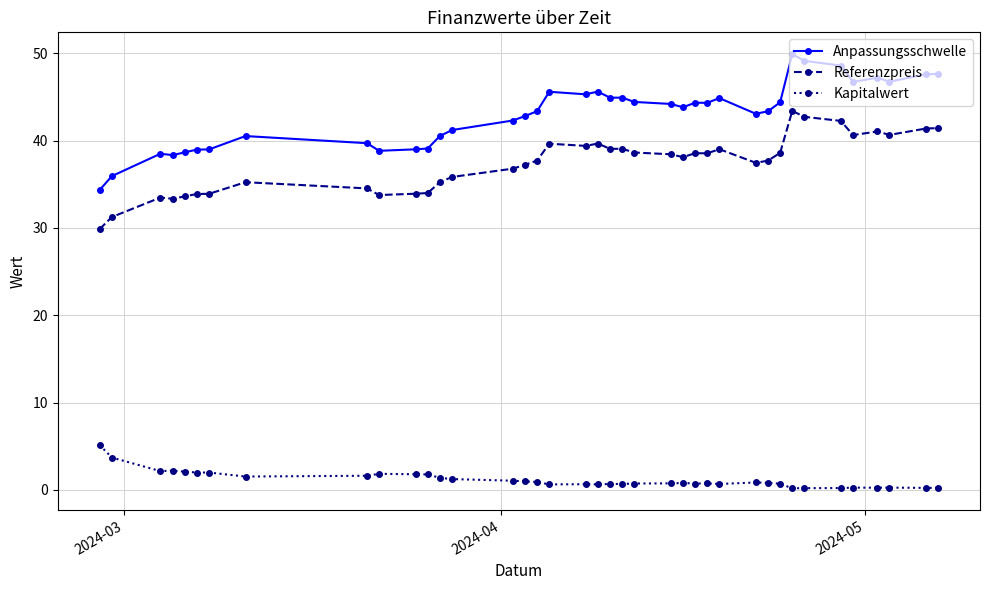

True or false: Referenzpreis has more than 1 points higher than both neighbors.

True